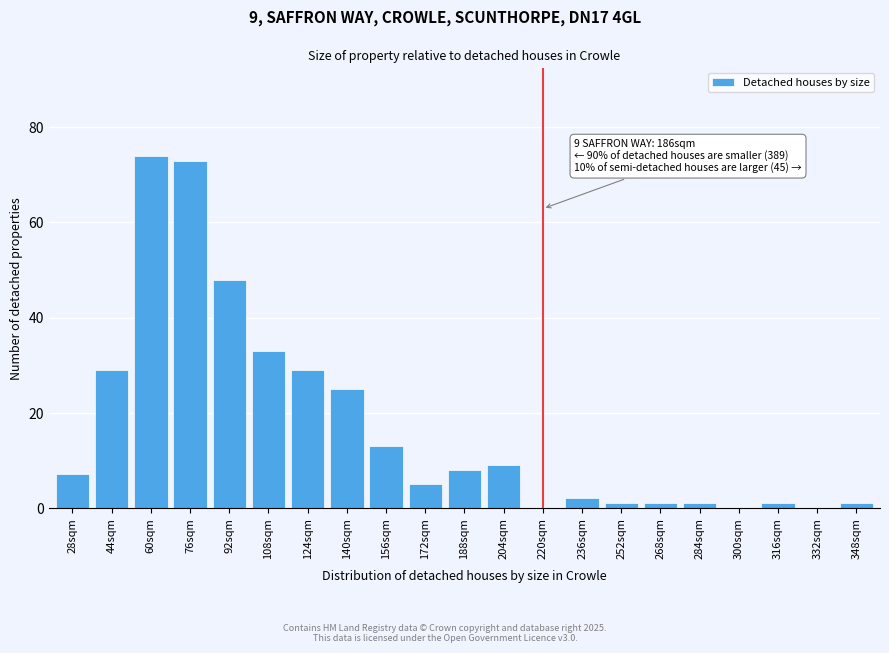

Reading left to right, list all the values displayed in this chart.

28sqm=7	44sqm=29	60sqm=74	76sqm=73	92sqm=48	108sqm=33	124sqm=29	140sqm=25	156sqm=13	172sqm=5	188sqm=8	204sqm=9	220sqm=0	236sqm=2	252sqm=1	268sqm=1	284sqm=1	300sqm=0	316sqm=1	332sqm=0	348sqm=1